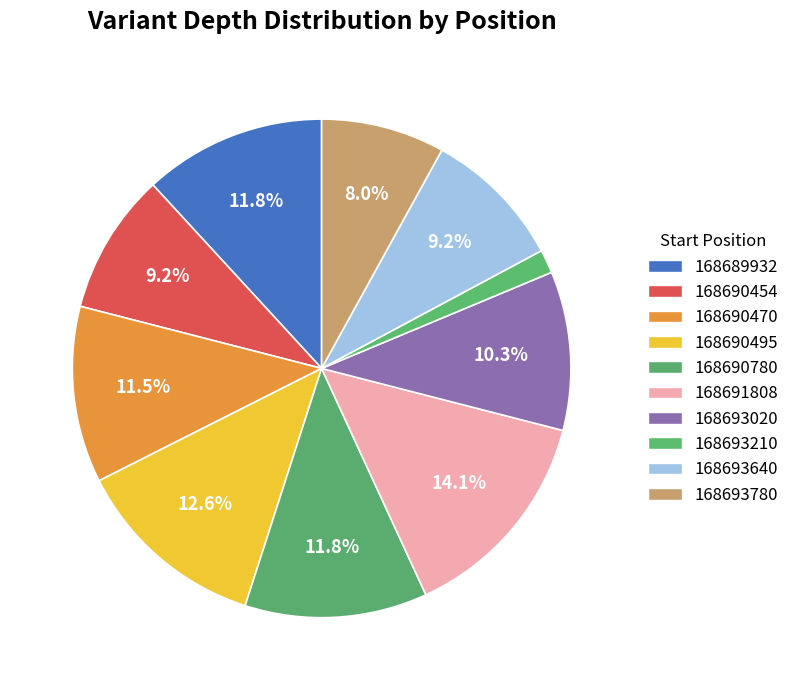

Is it true that 168693640 is 2% of the pie?

False